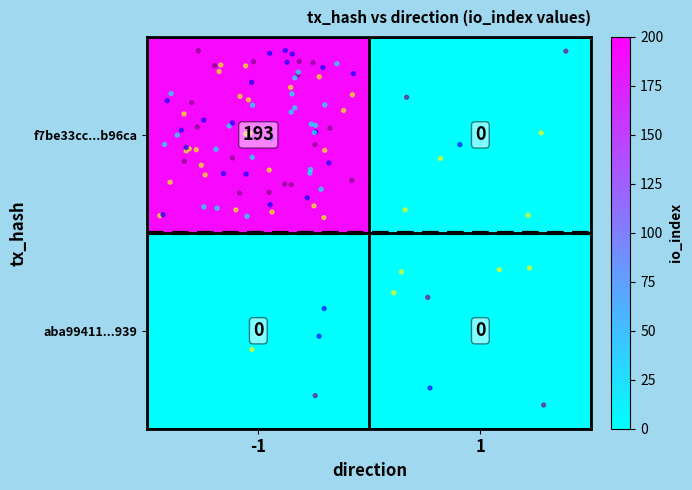

At how many categories does at least one series exceed 158?

1